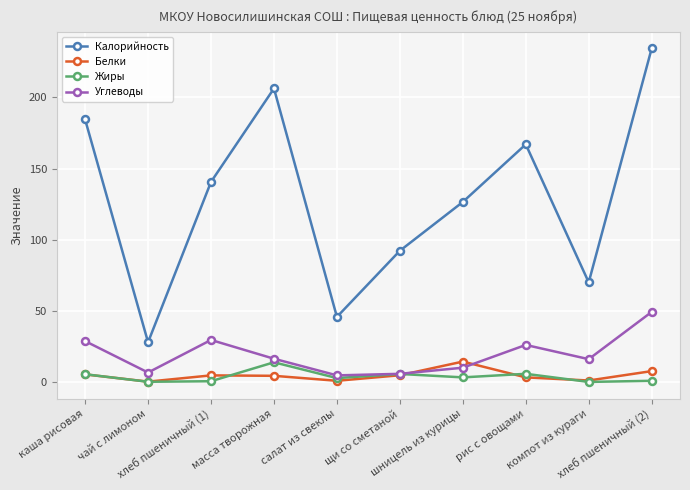

What are all the series names shown in the legend?

Калорийность, Белки, Жиры, Углеводы